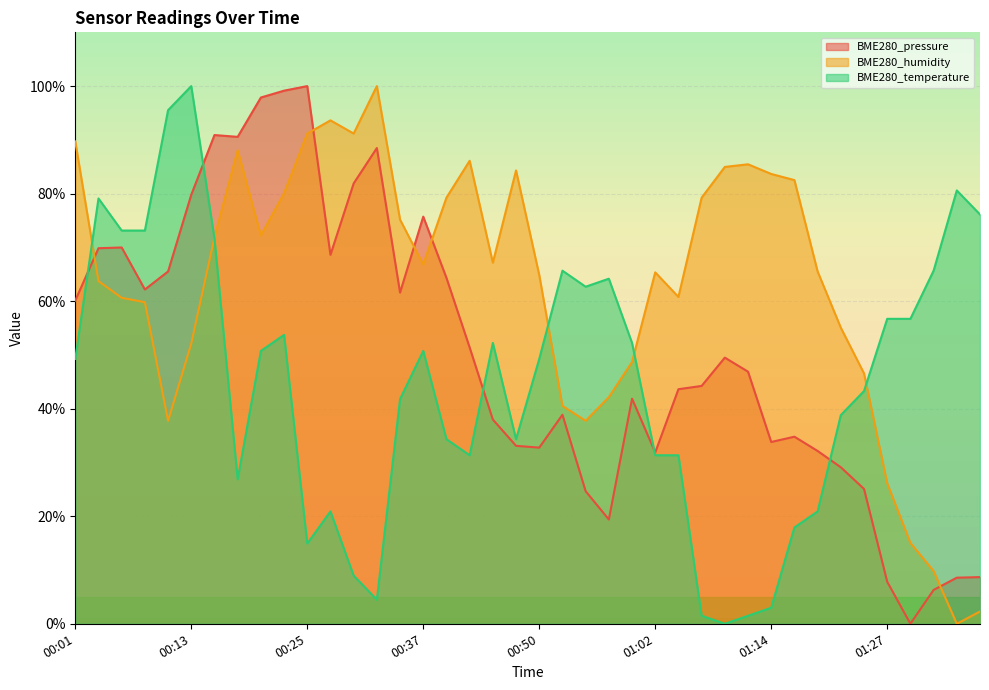

What is the total value across all series at 01:14?

120.5